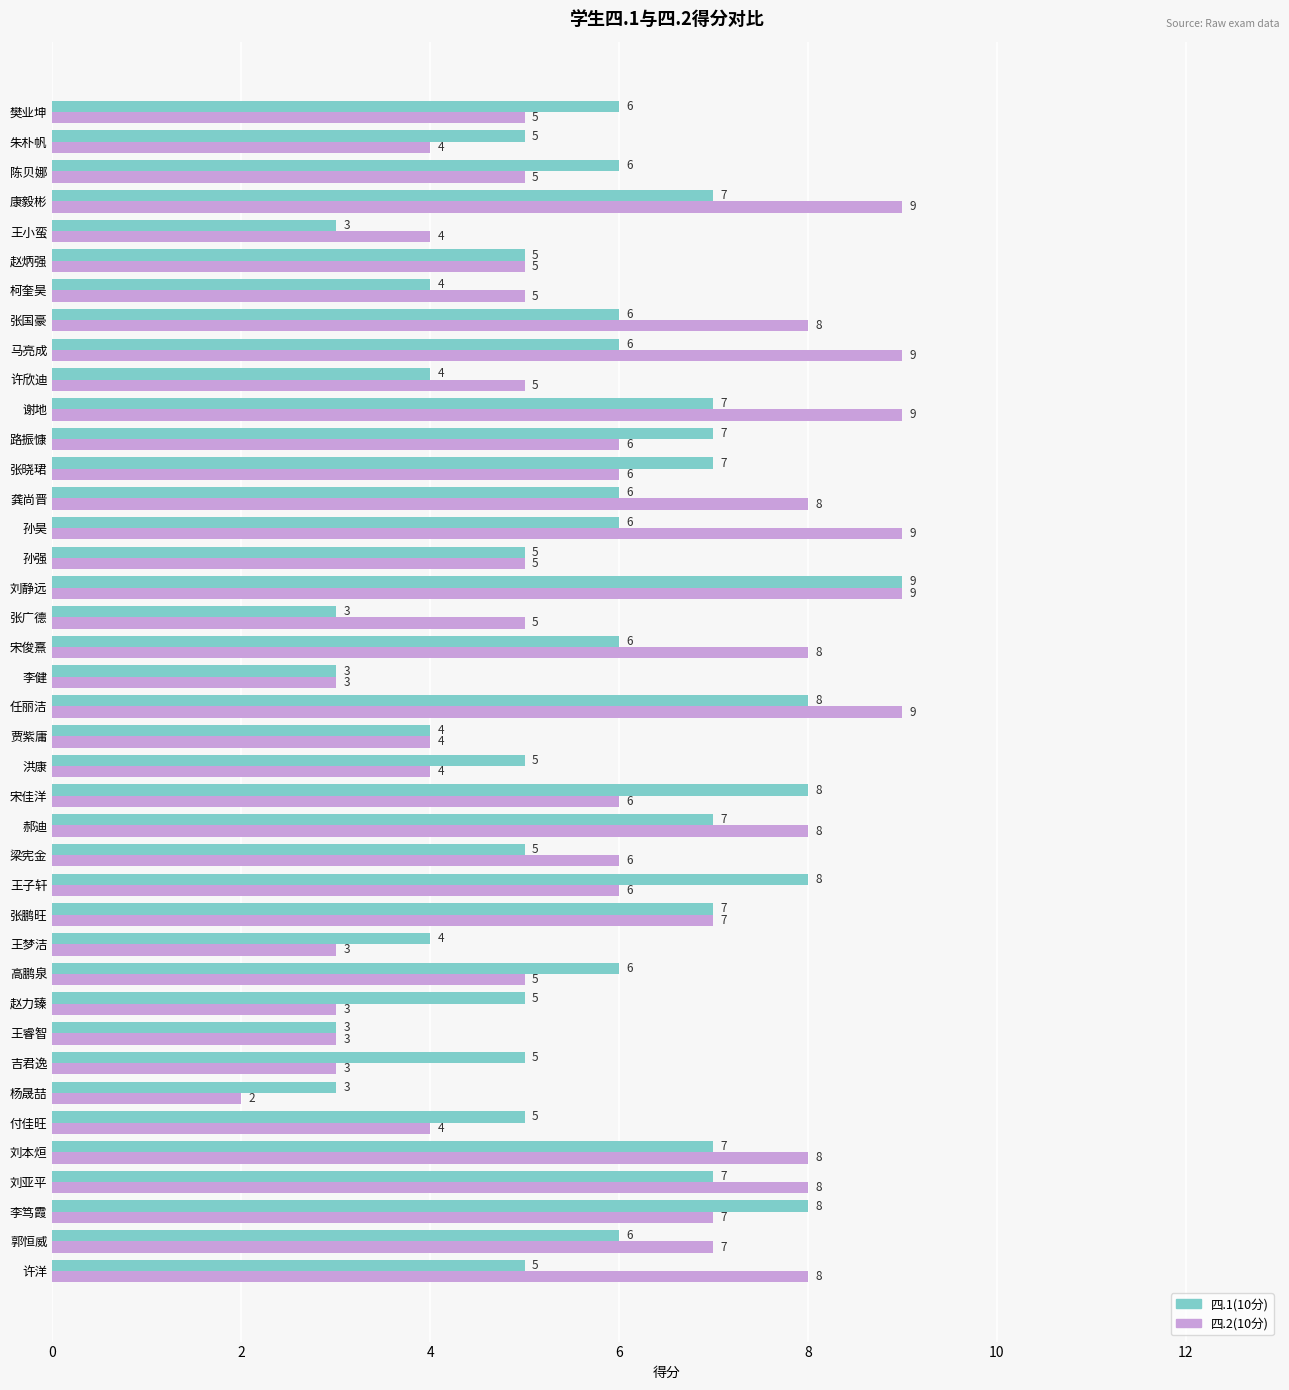

What is the total value across all series at 樊业坤?

11